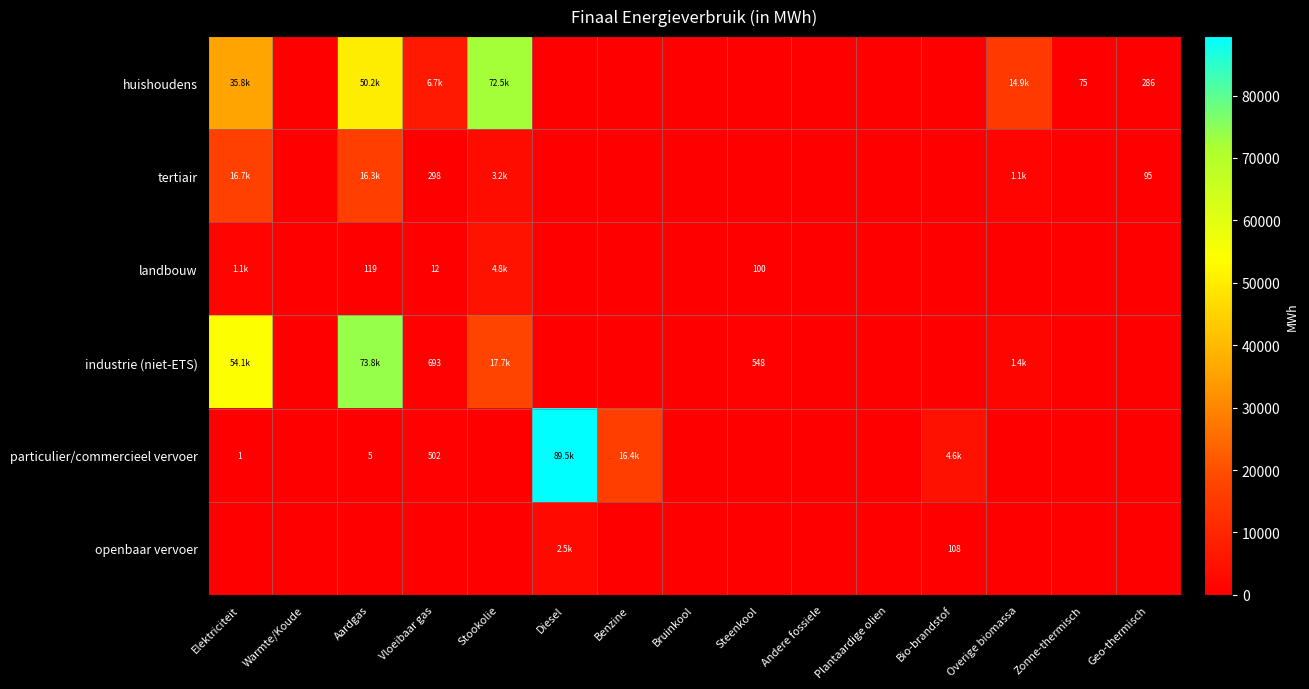

What is the difference between the highest and lowest values at Steenkool?

548.1